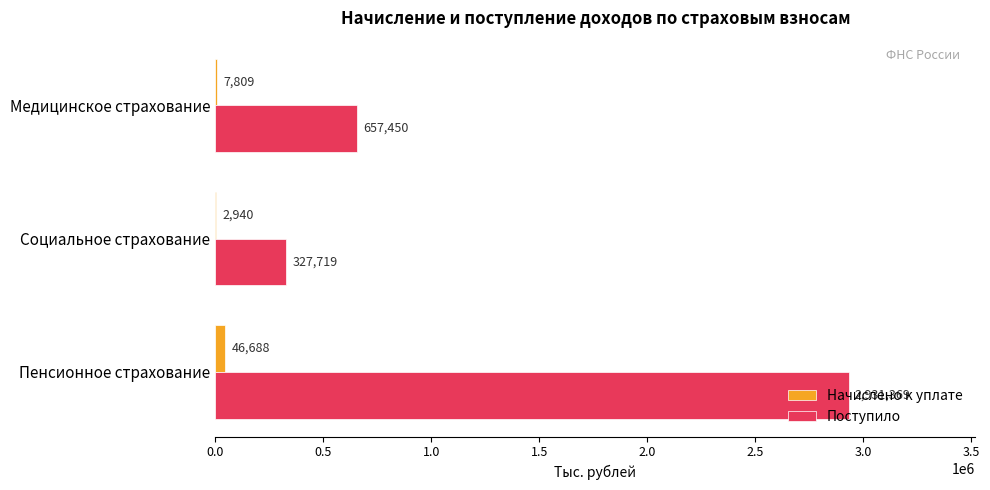

What value does the Поступило series have at Социальное страхование?

327719